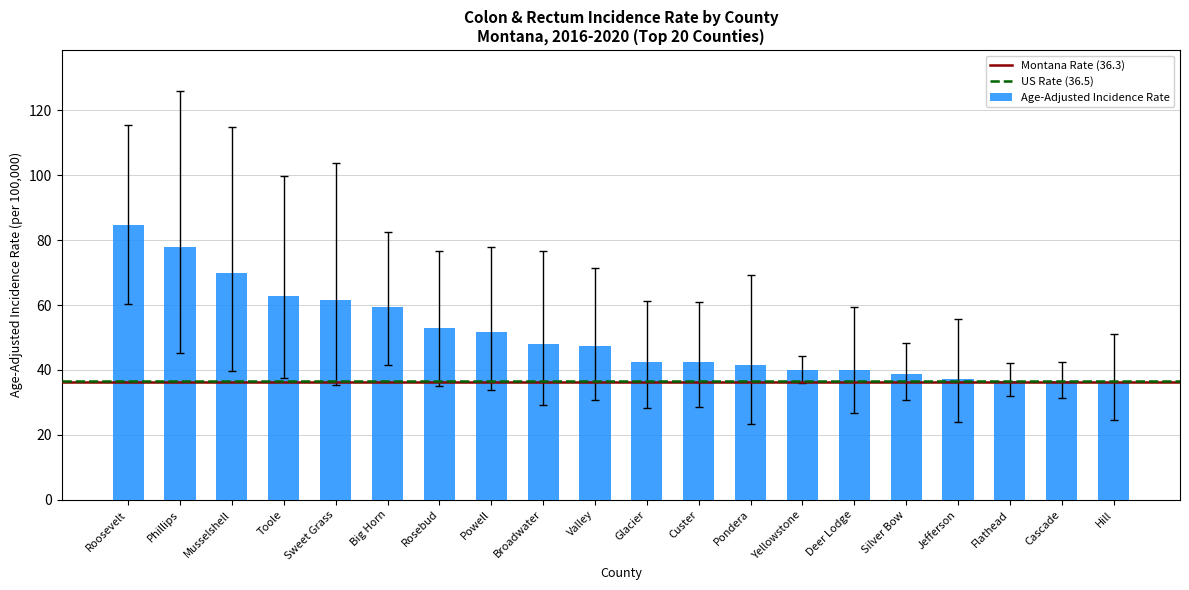

How many data points are above 47?

10